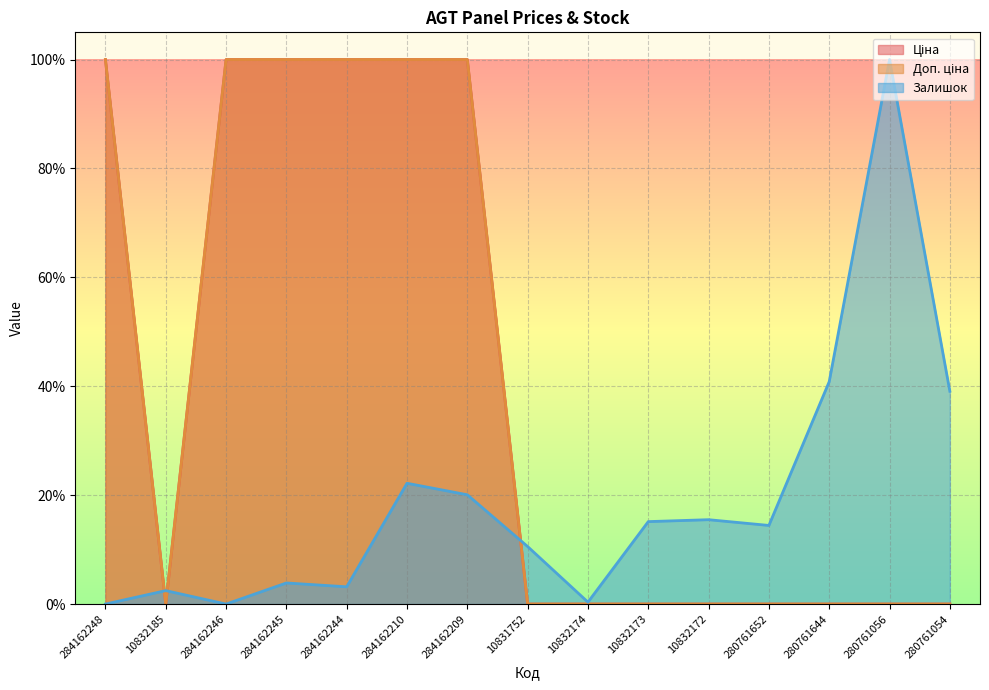

True or false: Ціна has a value of 100.0 at 284162248.

True